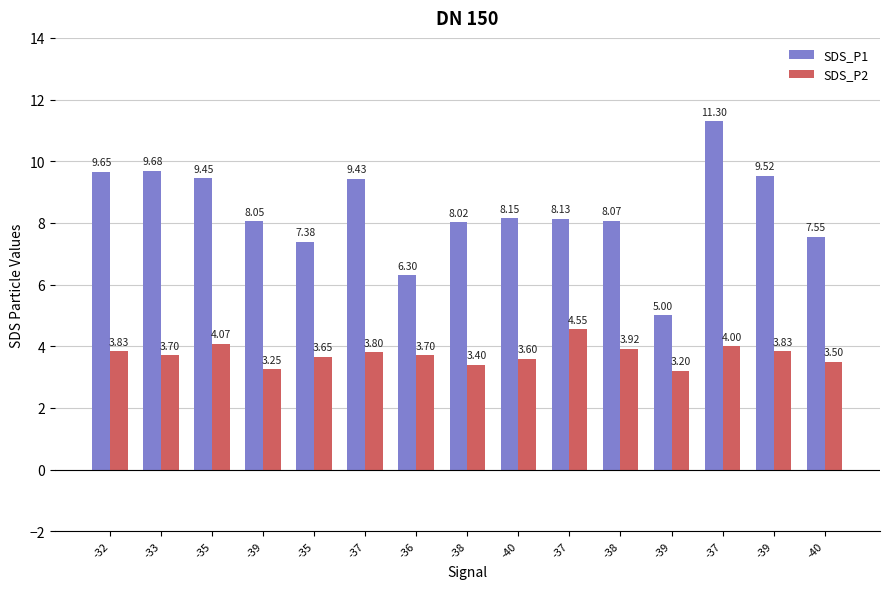

At which category is the sum across all series the highest?

-37